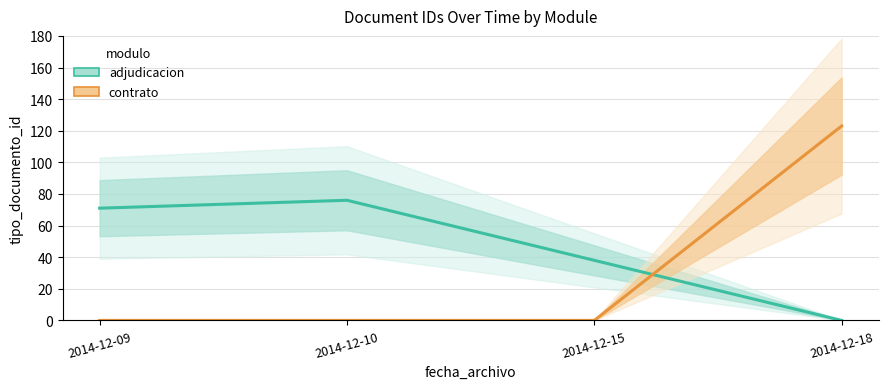

True or false: adjudicacion has more than 0 interior local peaks.

True